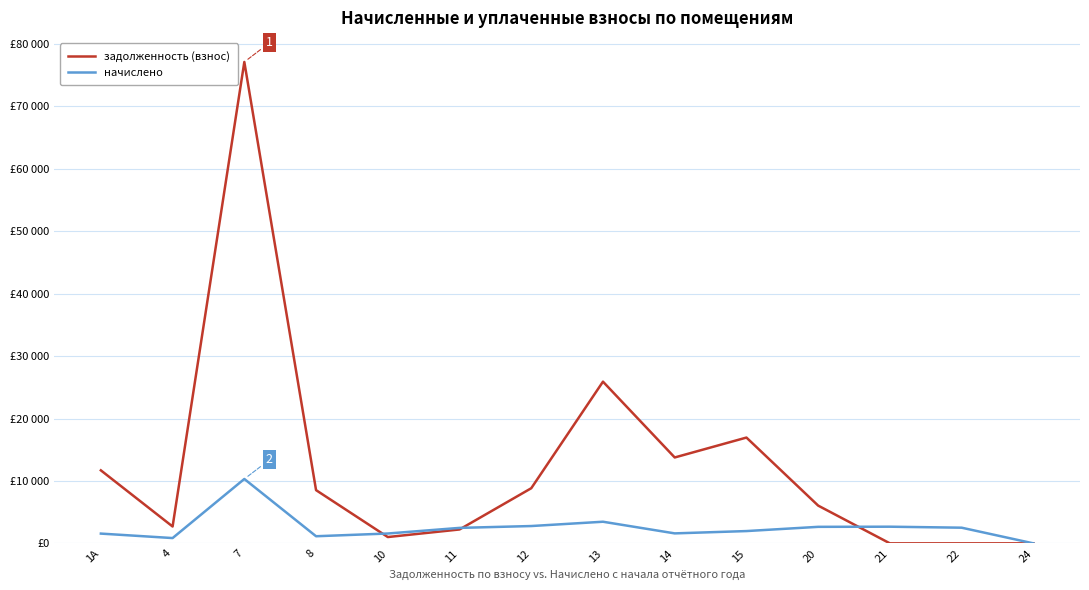

Where is задолженность (взнос) nearest to the value 38567?

13